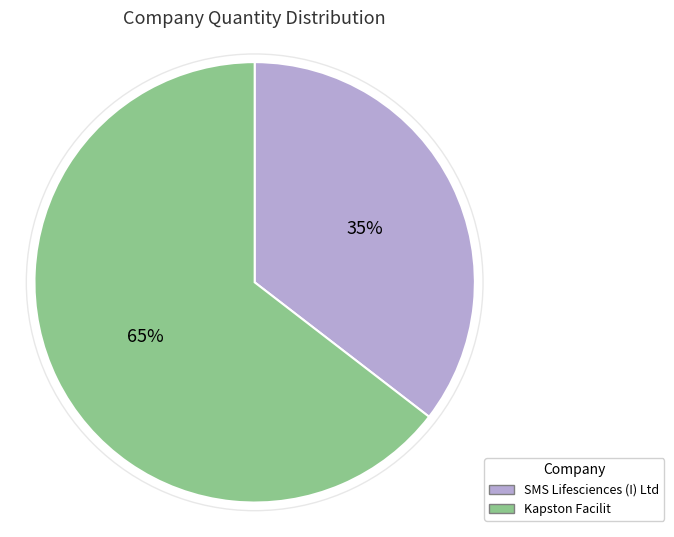

Between Kapston Facilit and SMS Lifesciences (I) Ltd, which is larger?

Kapston Facilit